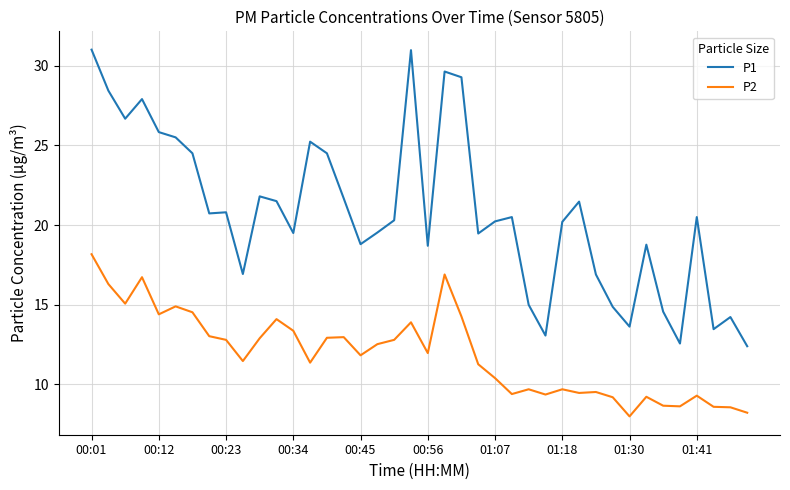

Rank the series by their average value, from lowest to highest.

P2, P1